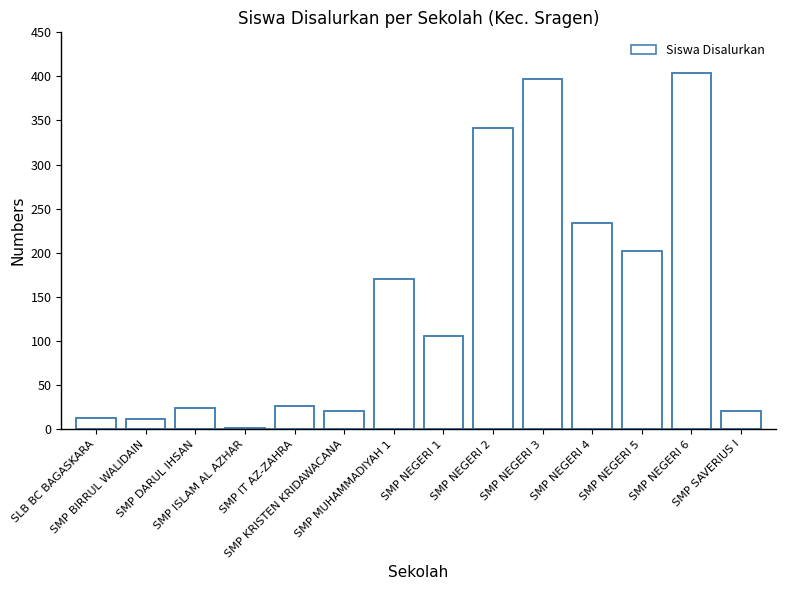

Which has a higher value, SMP BIRRUL WALIDAIN or SMP ISLAM AL AZHAR?

SMP BIRRUL WALIDAIN